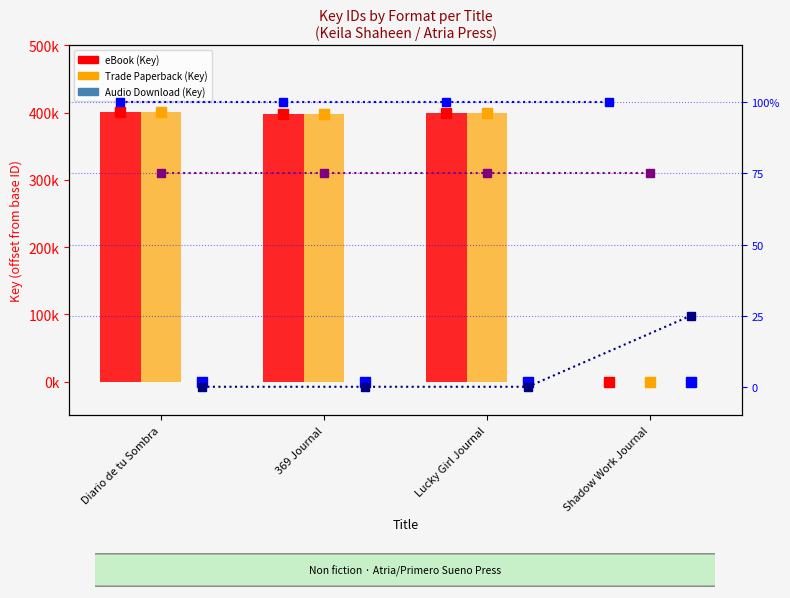

At how many categories does at least one series exceed 363655?

3